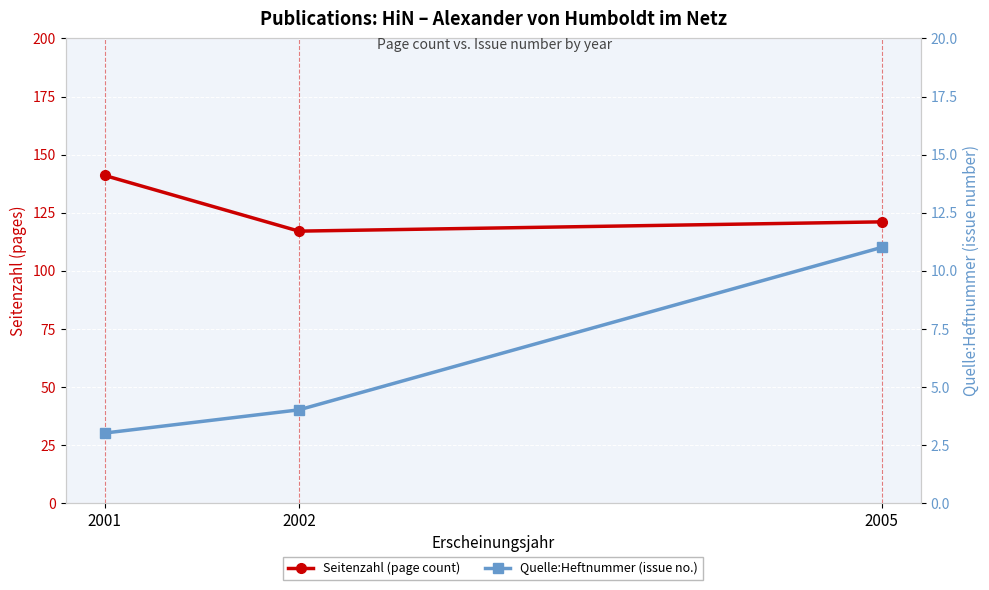

The Seitenzahl (page count) series shows 85 at 2001. True or false?

False